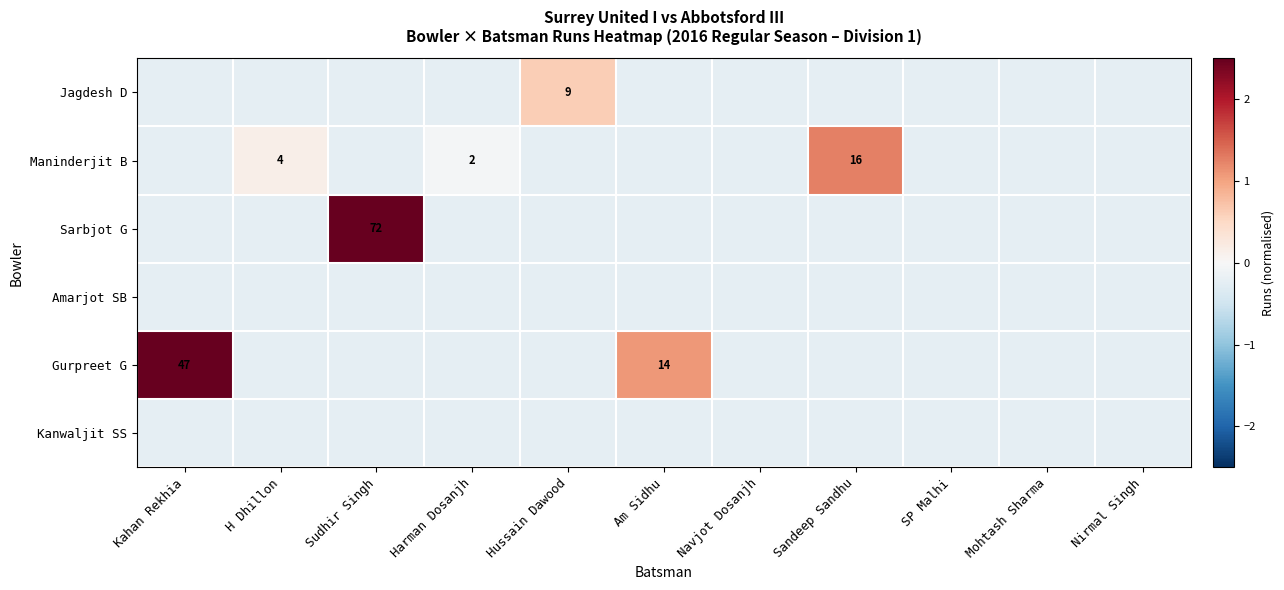

What is the smallest value displayed?

-0.2